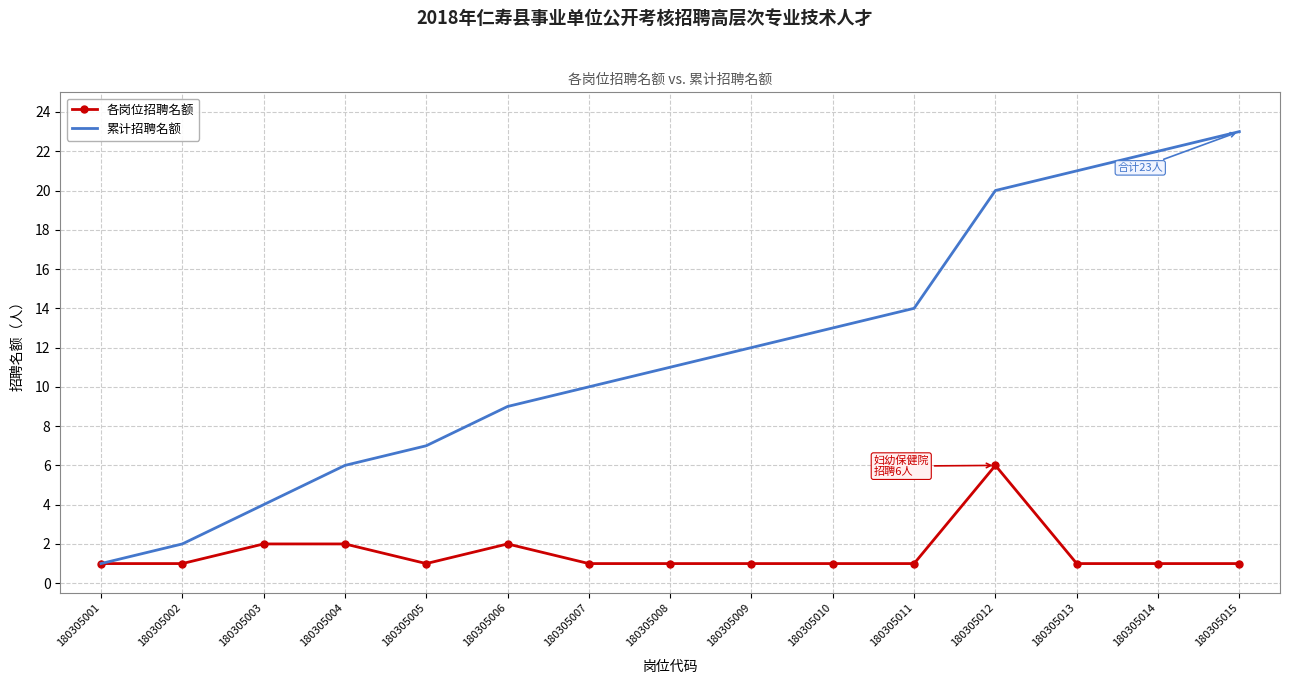

True or false: 累计招聘名额 has more than 1 points higher than both neighbors.

False